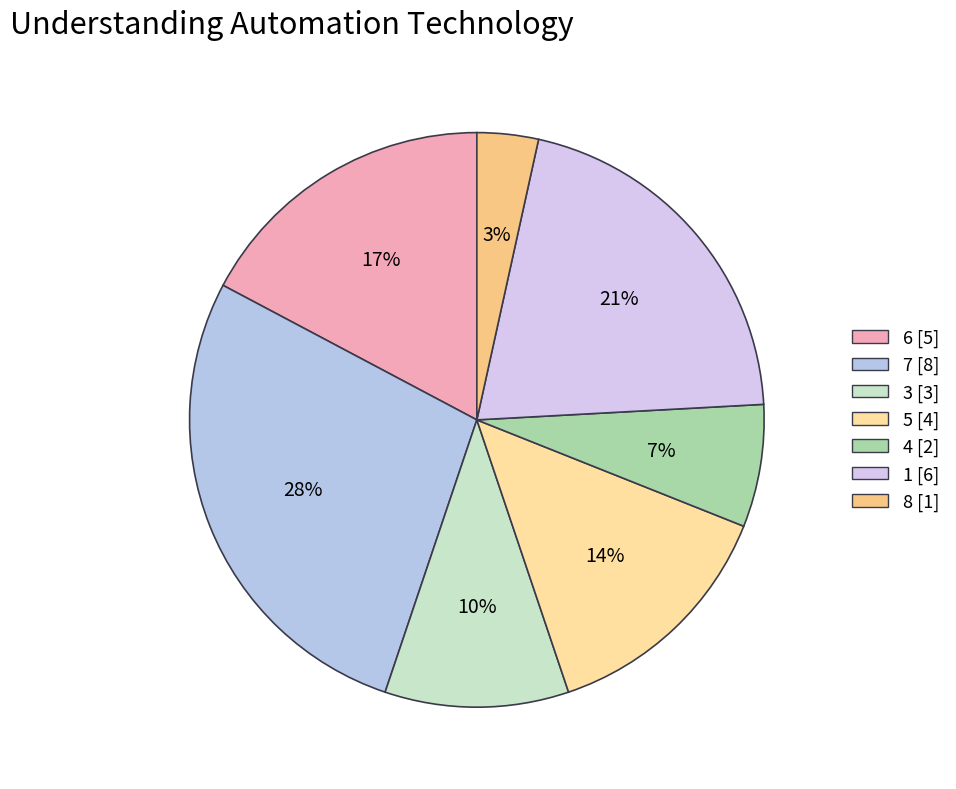

What portion of the pie excludes 7?

72.4%